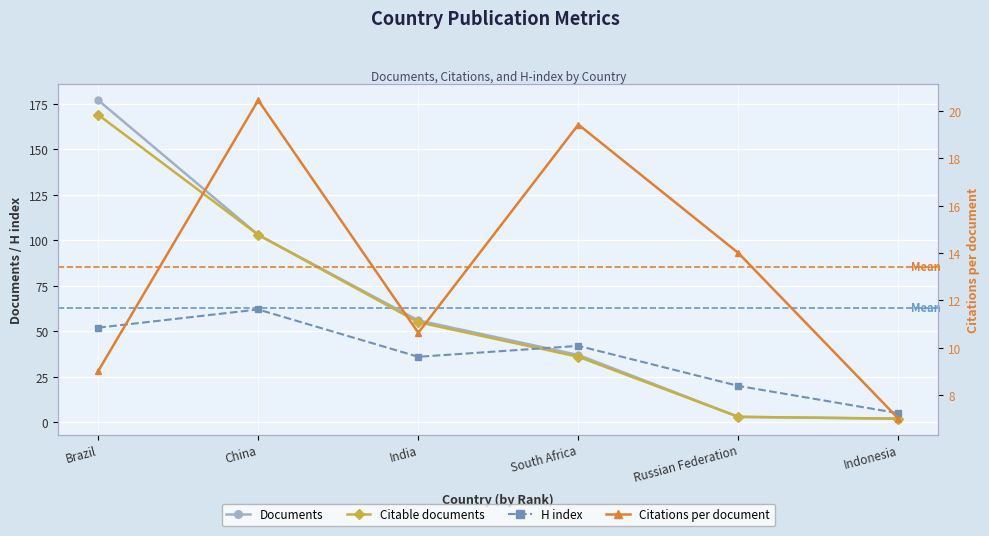

True or false: H index and Documents intersect in this chart.

True